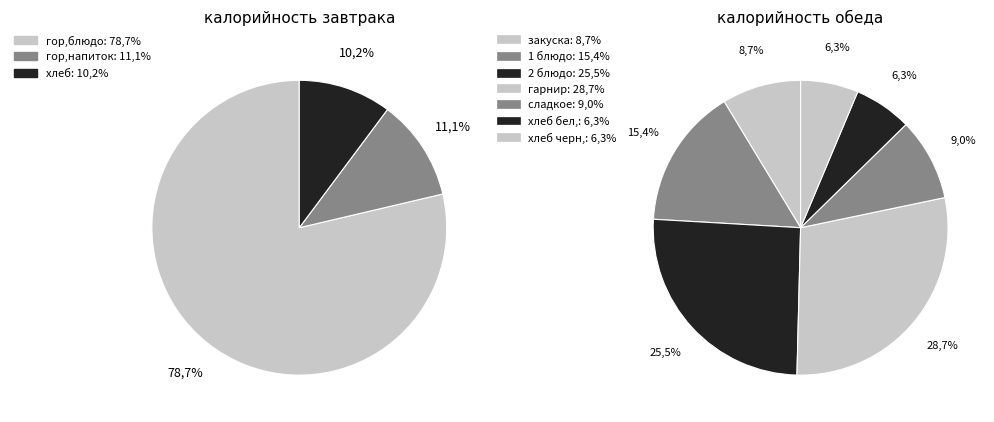

Which category has the biggest portion of the pie?

Завтрак (гор.блюдо)